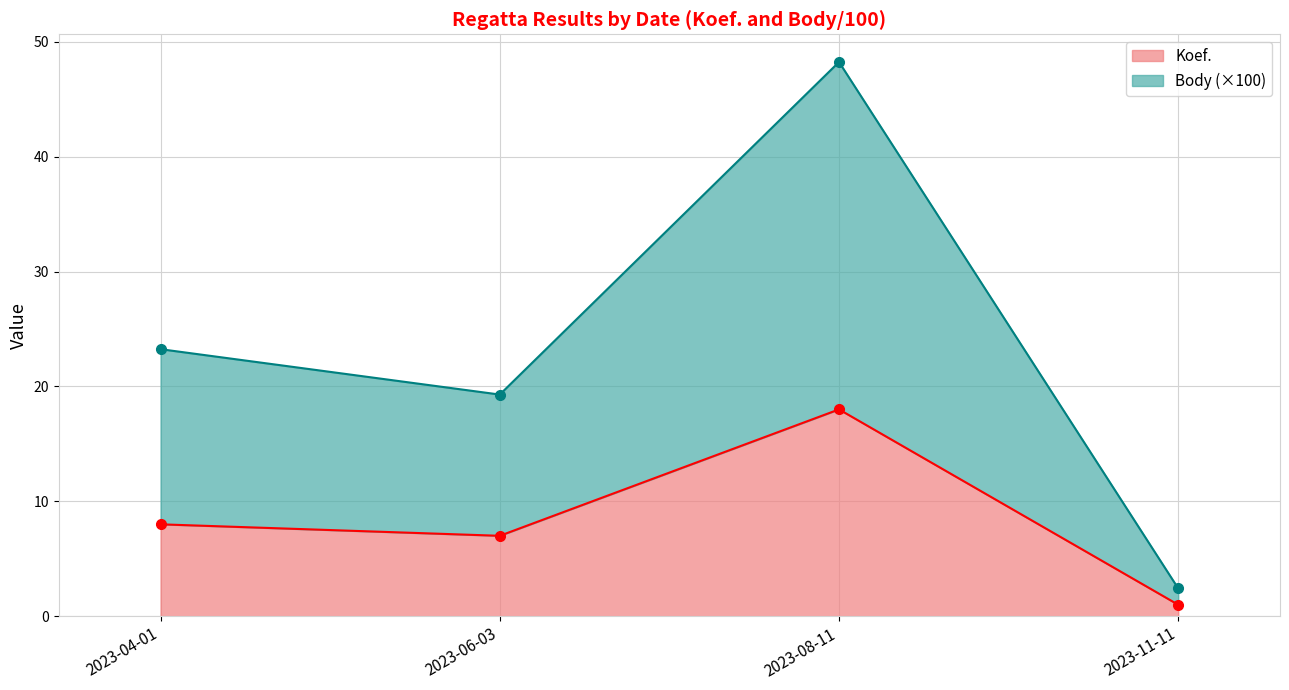

What is the sum of all Body values?

93.2